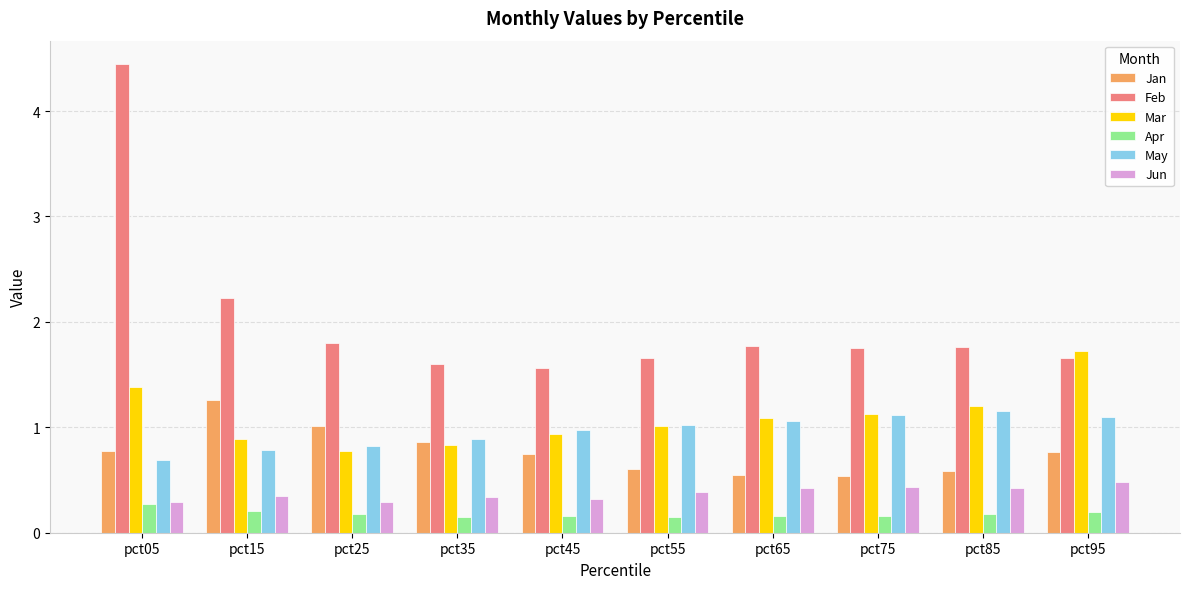

What are all the series names shown in the legend?

Jan, Feb, Mar, Apr, May, Jun